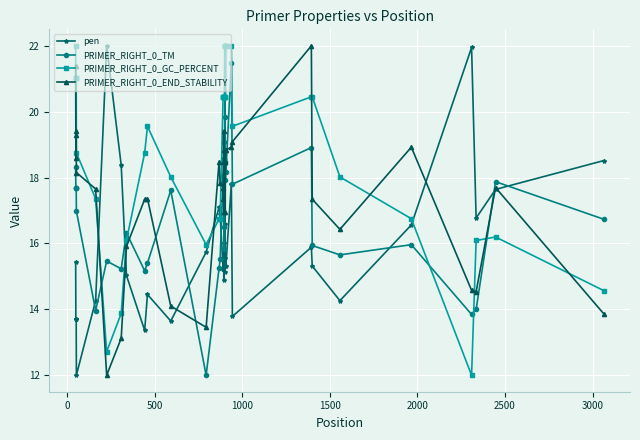

True or false: PRIMER_RIGHT_0_END_STABILITY has more than 2 points higher than both neighbors.

True